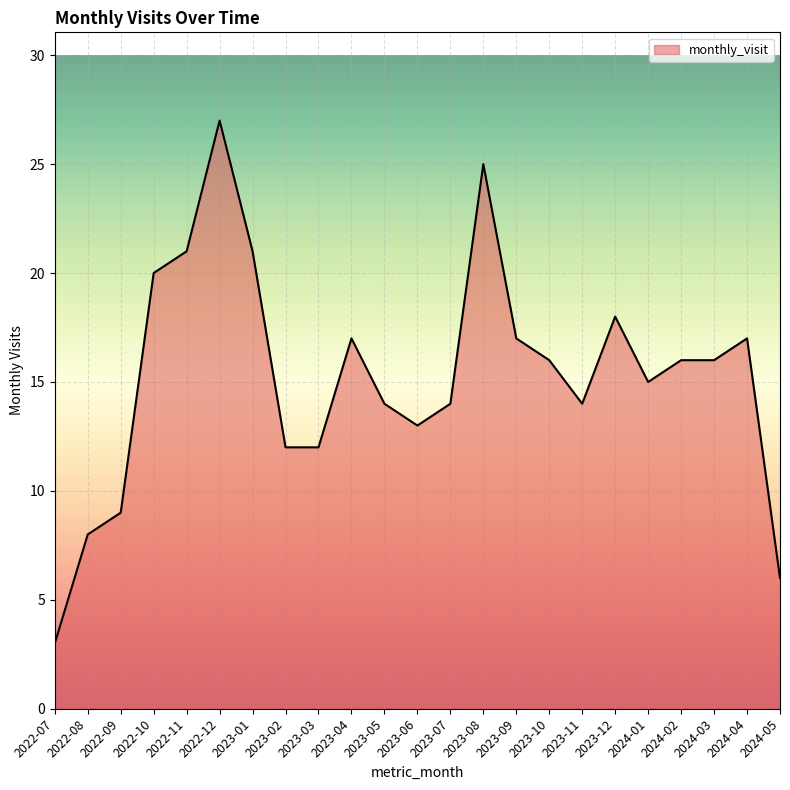

At which label is the value closest to 15?

2024-01